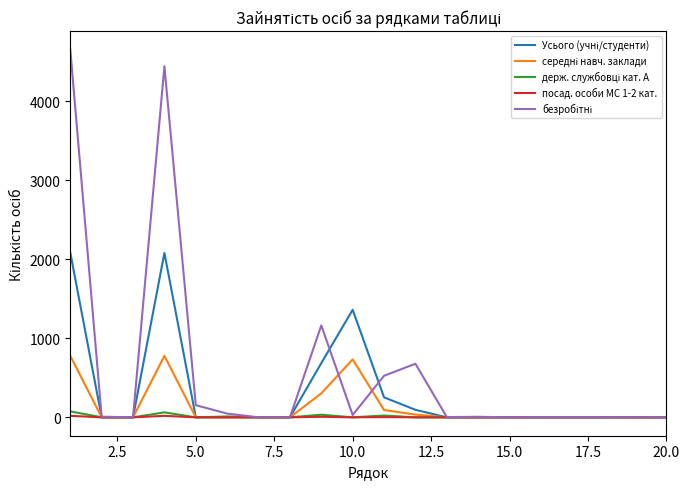

What is the maximum value shown in the chart?

4654